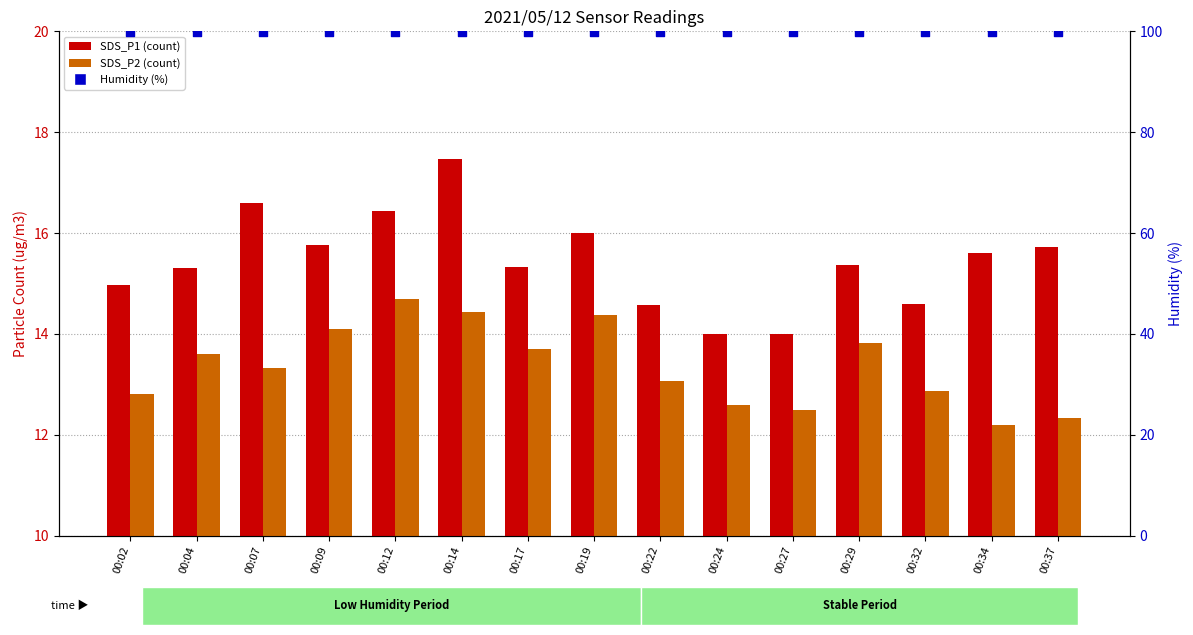

Which series reaches the minimum Y coordinate?

SDS_P2